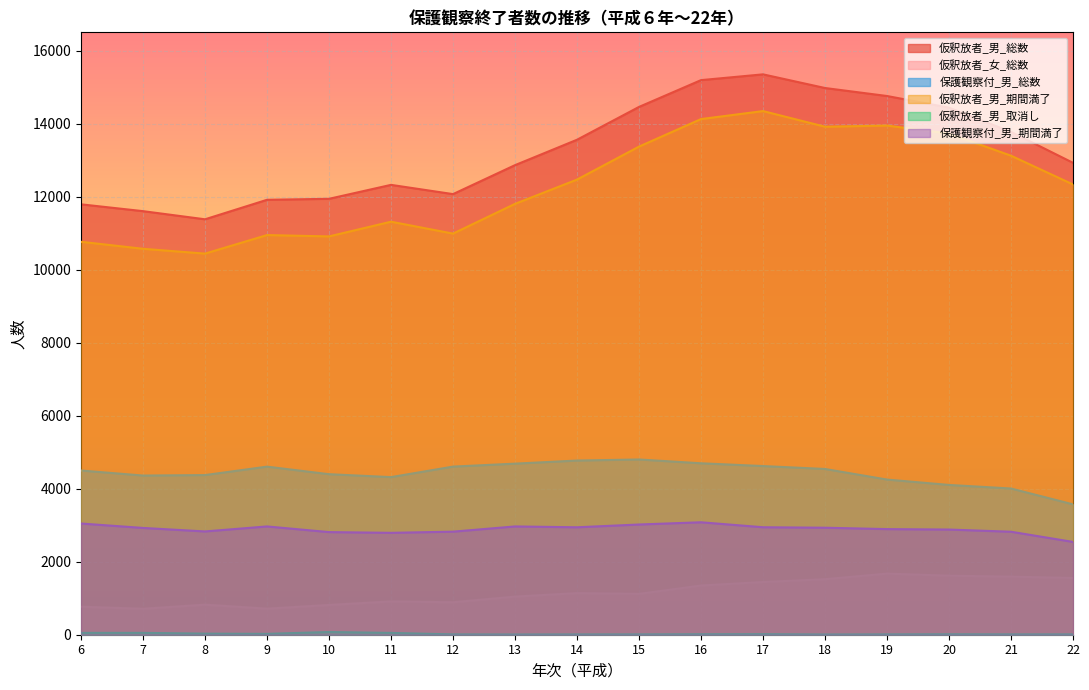

True or false: 仮釈放者_男_総数 and 保護観察付_男_総数 intersect in this chart.

False